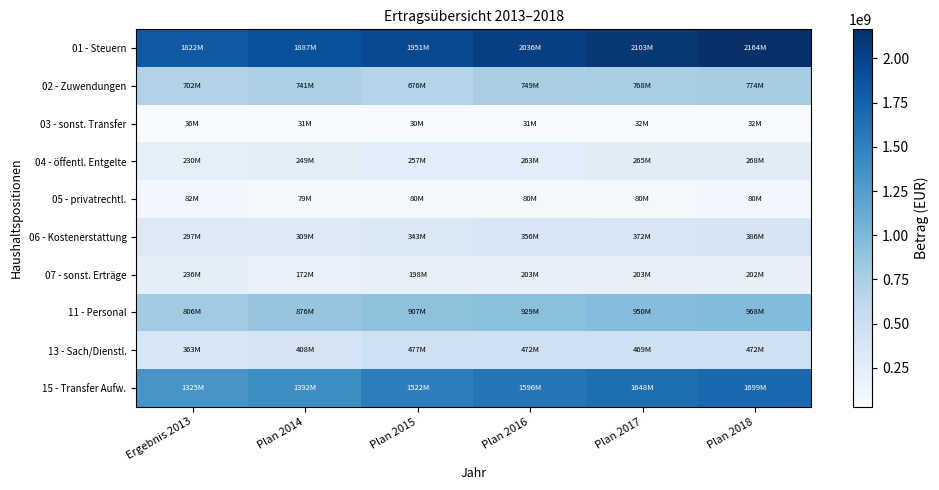

Between Ergebnis 2013 and Plan 2018, which is larger?

Plan 2018